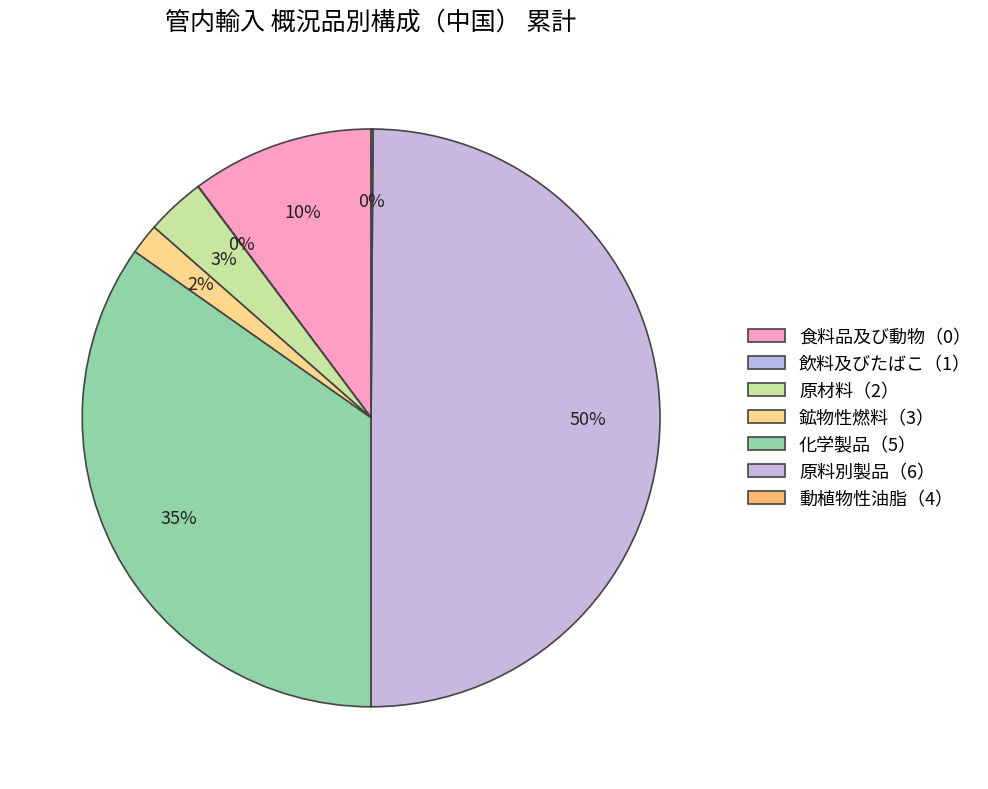

To the nearest percent, what percentage of the pie is 鉱物性燃料（3）?

2%